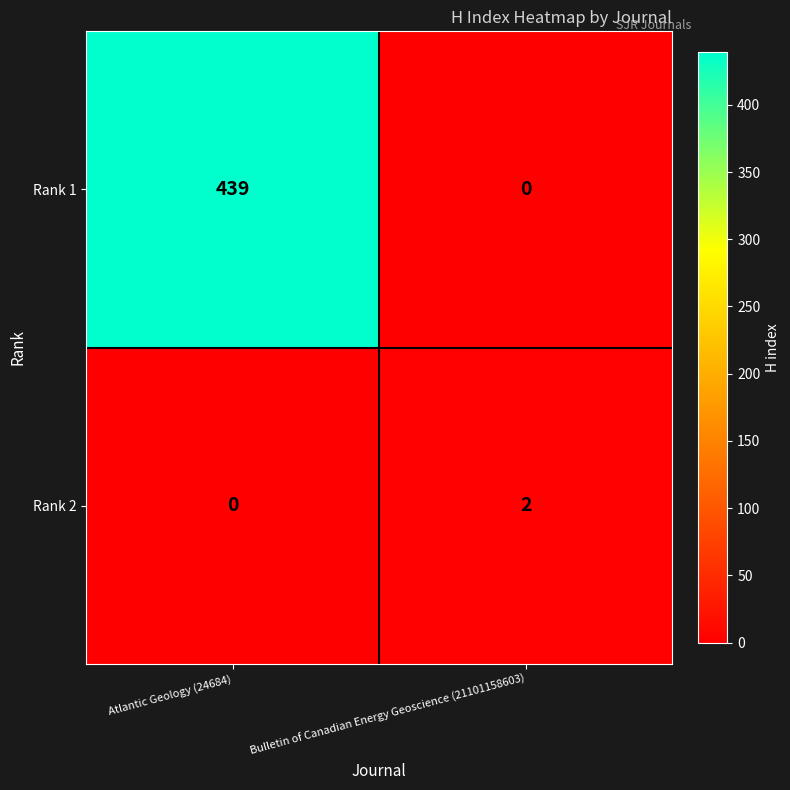

Reading right to left, what are all the values shown in this chart?

Rank 1: 0	439
Rank 2: 2	0